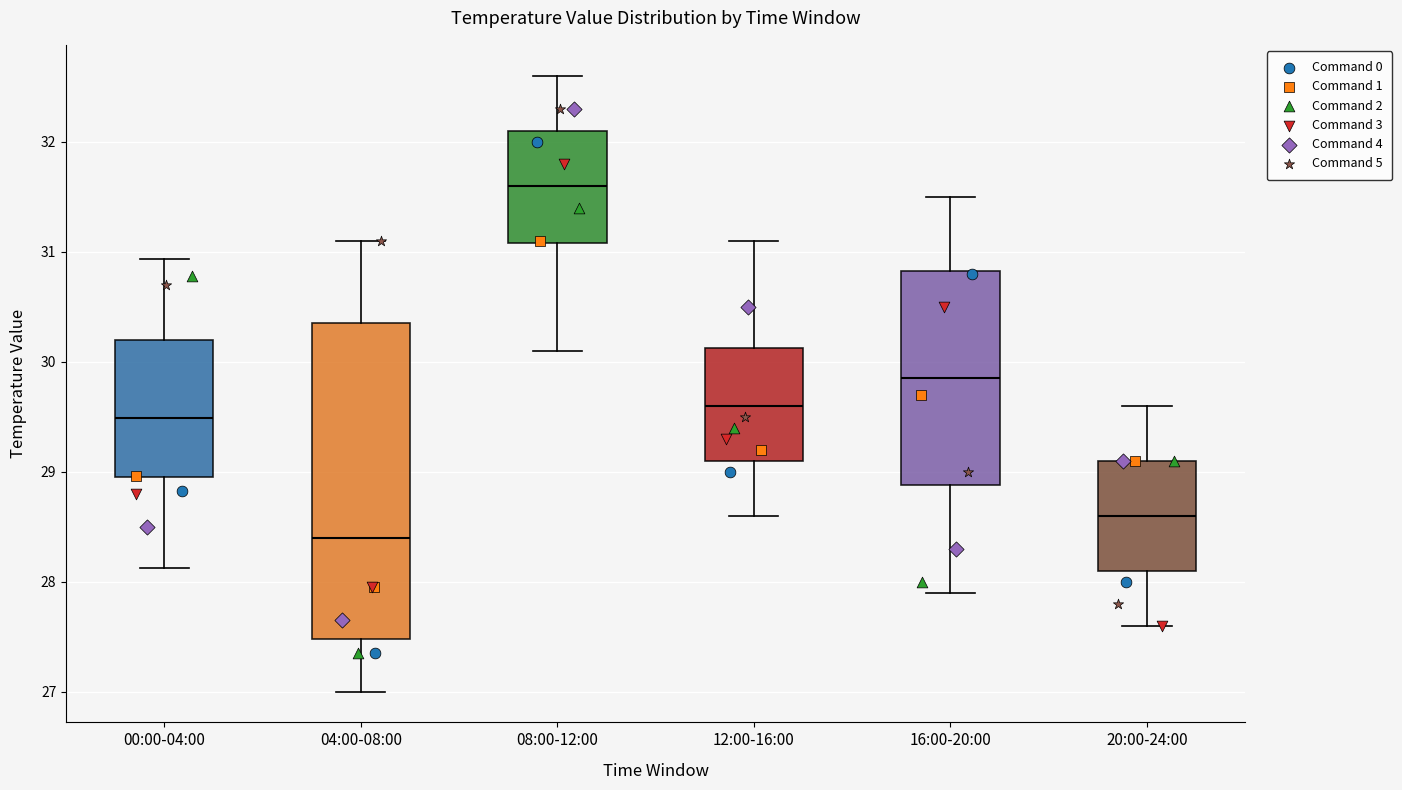

Which box is the tallest, from its lower edge to its upper edge?

04:00-08:00